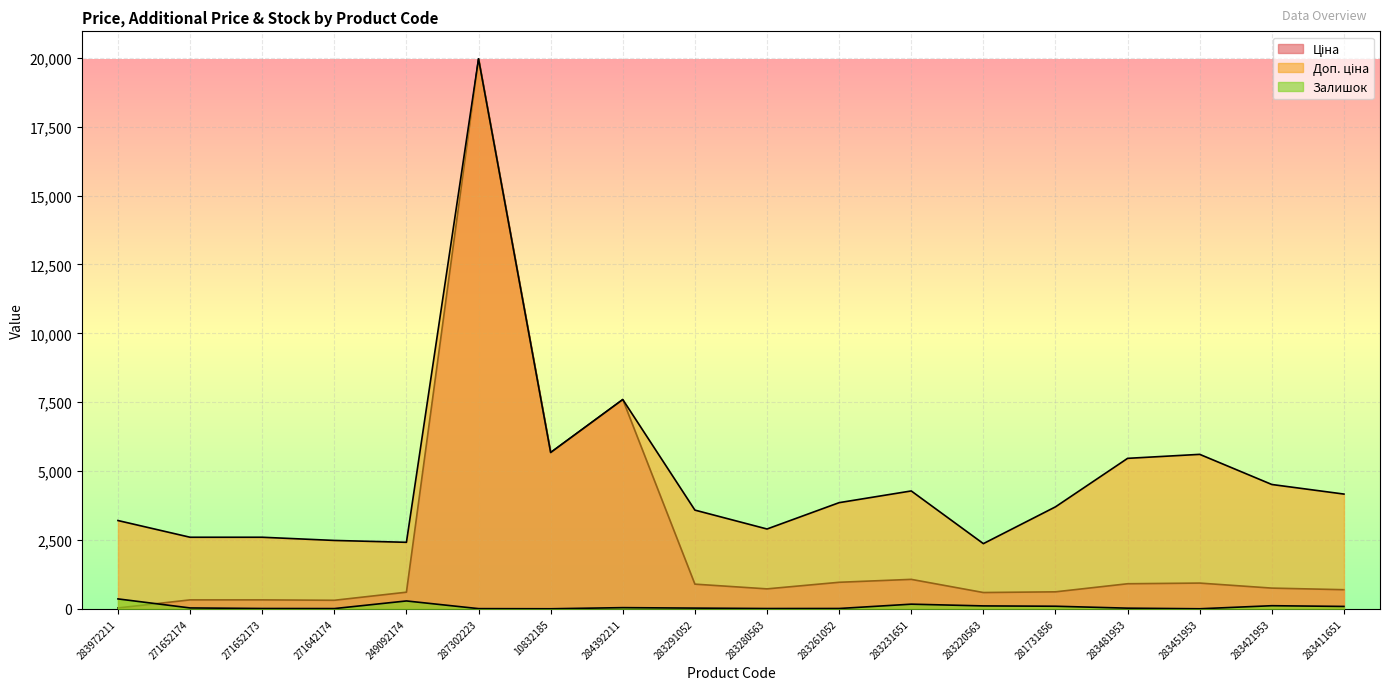

List the series in order of their peak value, lowest first.

Залишок, Ціна, Доп. ціна